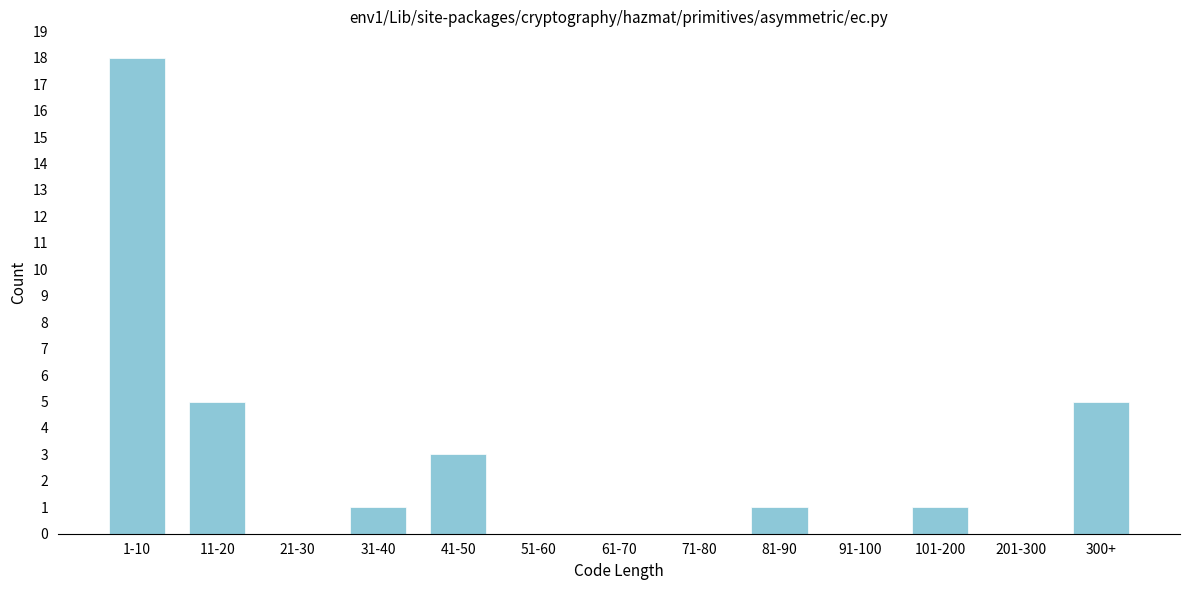

Reading left to right, transcribe all the data shown in this chart.

1-10=18	11-20=5	21-30=0	31-40=1	41-50=3	51-60=0	61-70=0	71-80=0	81-90=1	91-100=0	101-200=1	201-300=0	300+=5